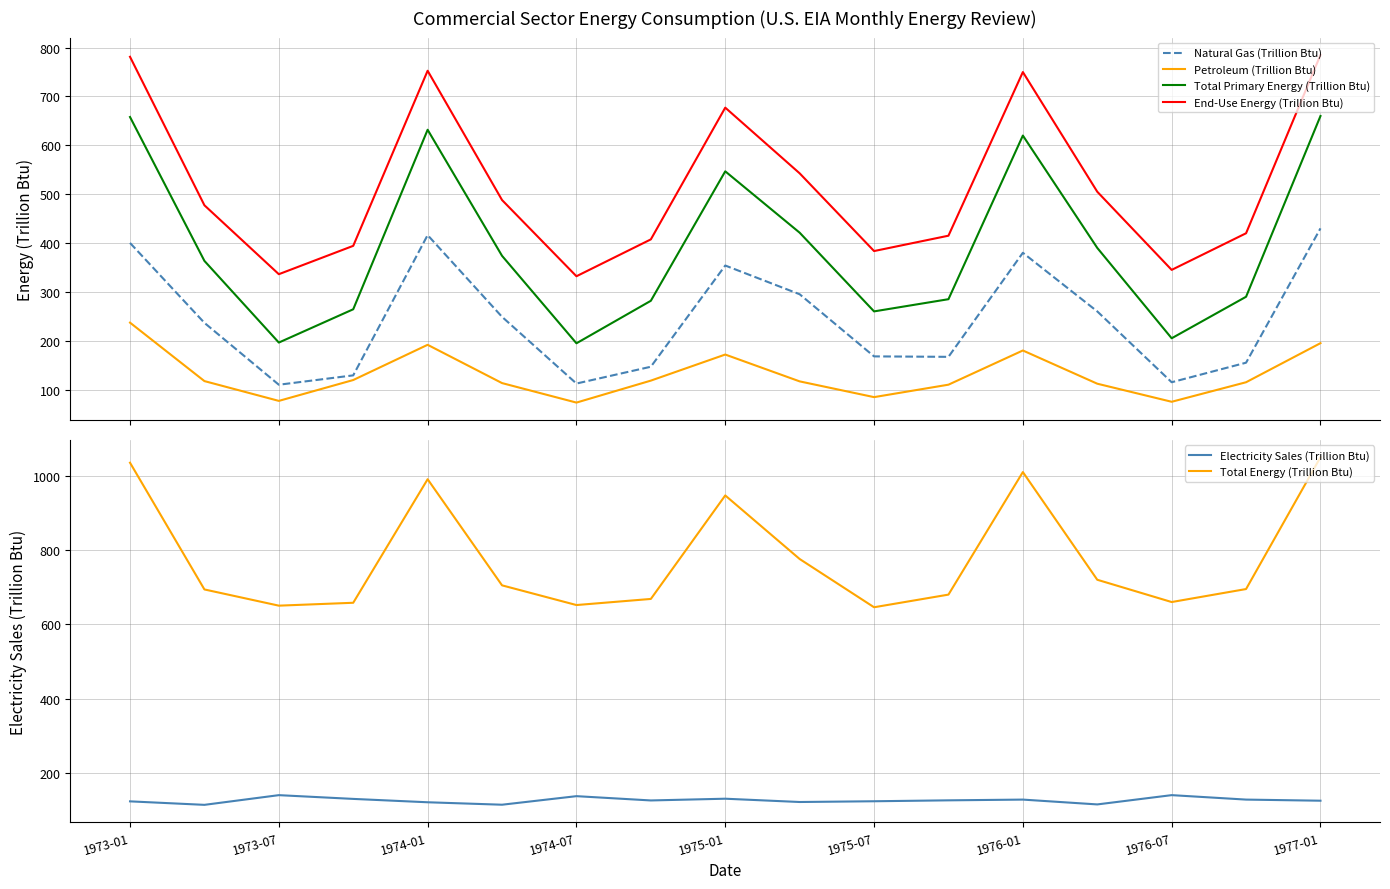

True or false: Natural Gas (Trillion Btu) and Total Primary Energy (Trillion Btu) cross at least once.

False